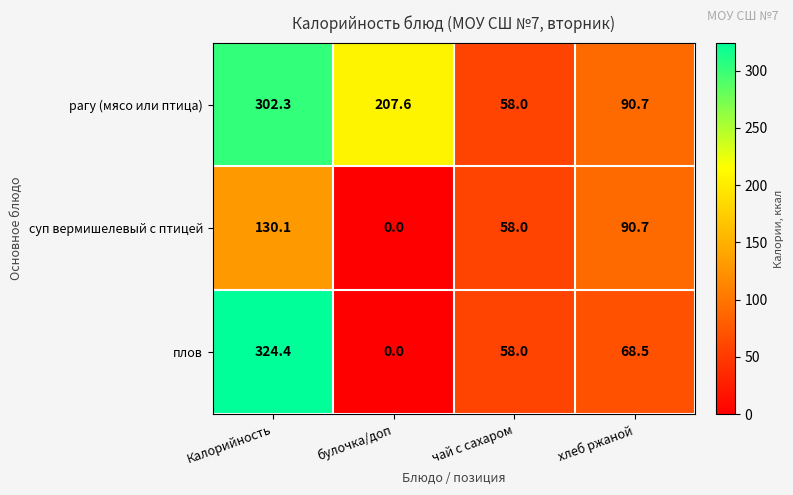

Which category has the lowest value across all series?

булочка/доп